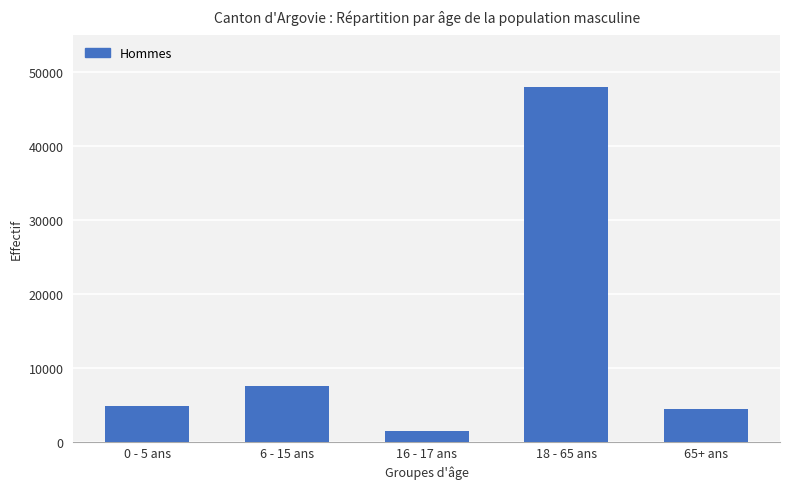

How many bars are there in total?

5